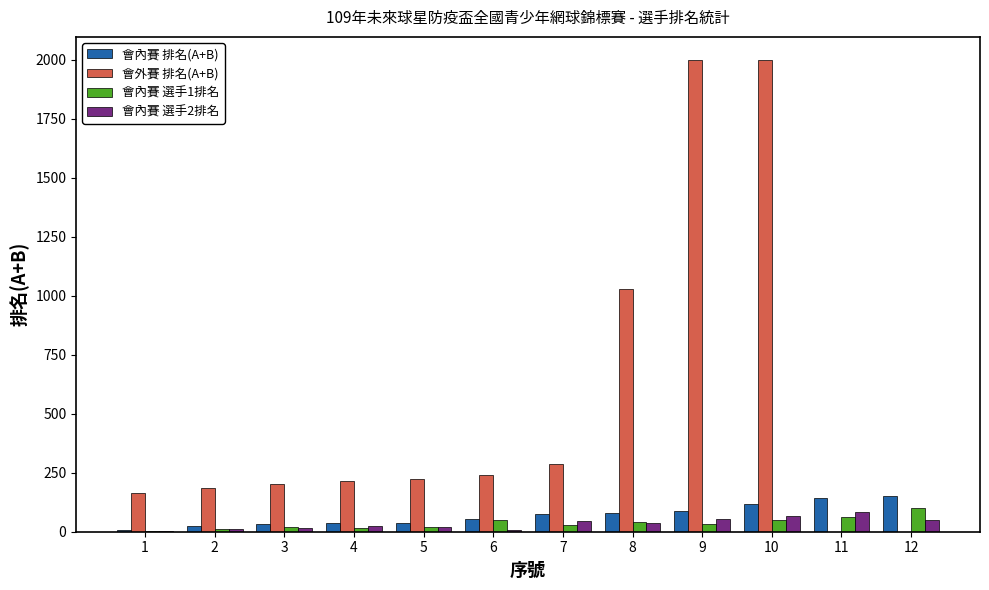

Does the chart contain any negative values?

No